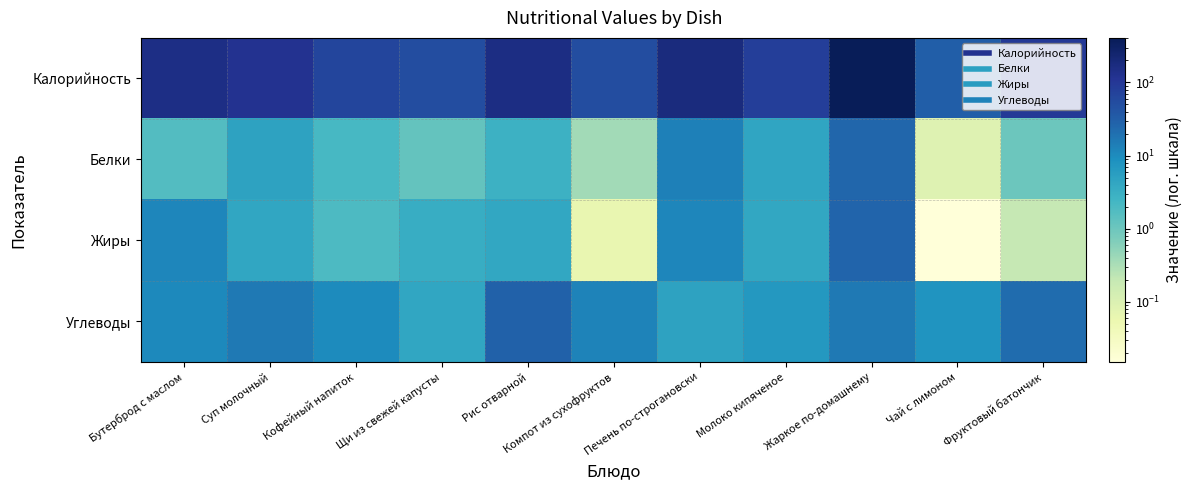

Which series changed the most between Кофейный напиток and Щи из свежей капусты?

Калорийность